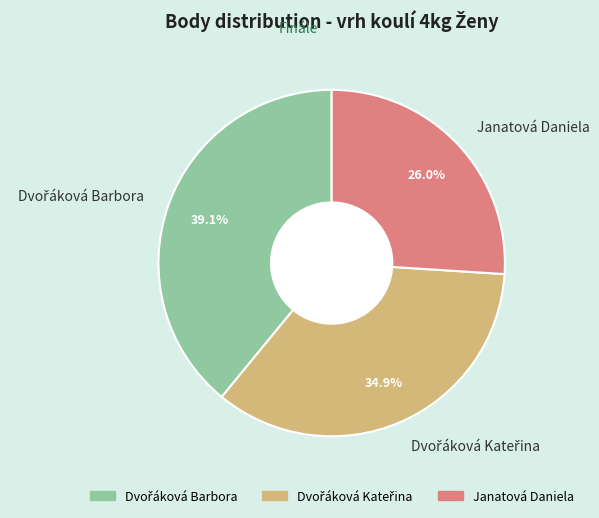

Is there any slice that represents more than half of the pie?

No